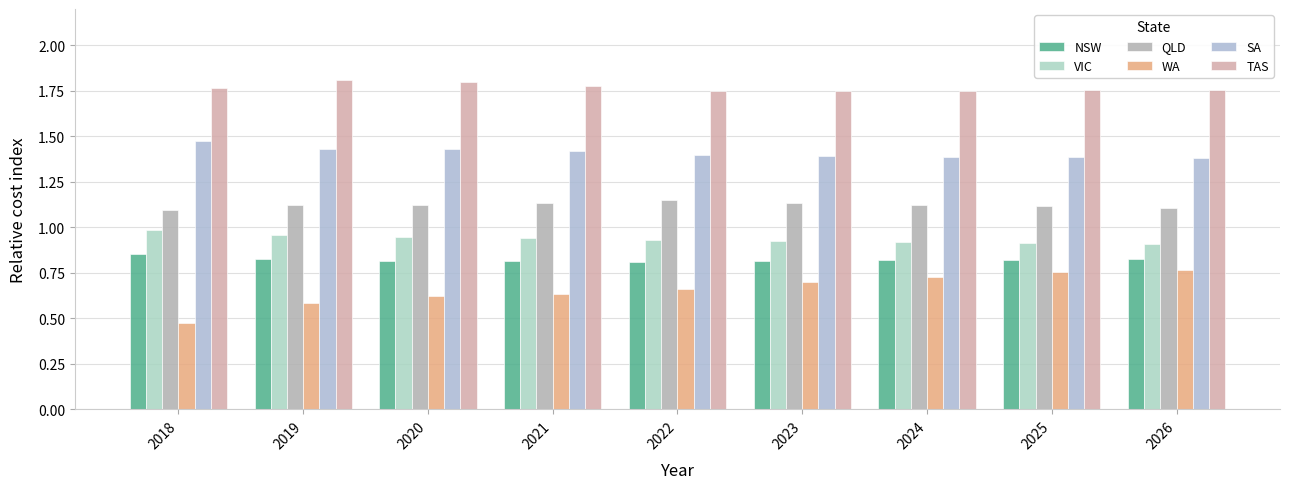

Rank the series at 2022 from highest to lowest value.

TAS, SA, QLD, VIC, NSW, WA